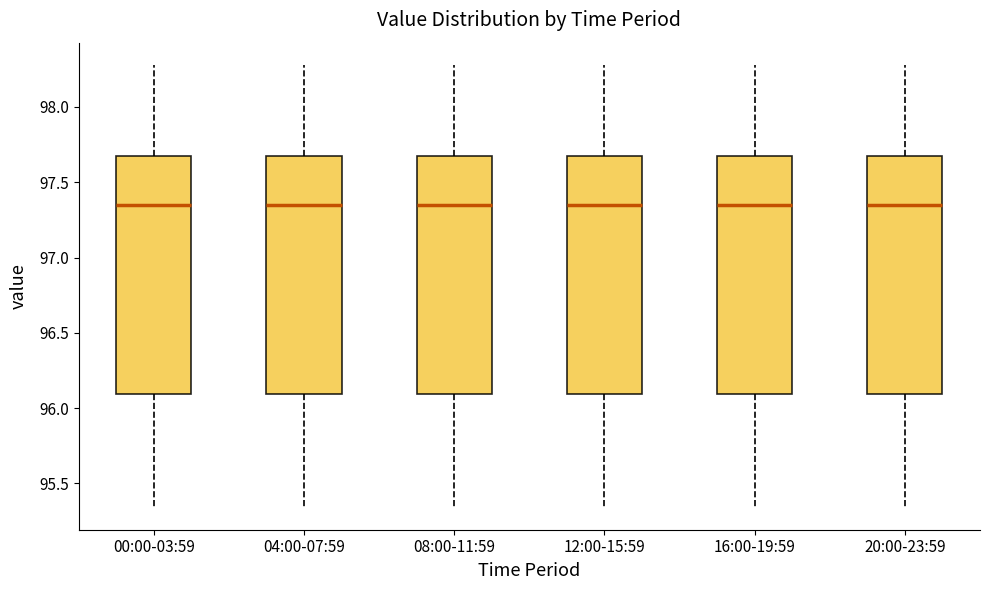

Reading left to right, transcribe this box plot: for each box, give where its median line is, the range the box spans, and where its two whiskers end, as read against the y-axis. The values are not printed on the chart, so give them approximately, as read against the axis.

00:00-03:59: median 97.35, box 96.10 to 97.65, whiskers 95.35 to 98.30
04:00-07:59: median 97.35, box 96.10 to 97.65, whiskers 95.35 to 98.30
08:00-11:59: median 97.35, box 96.10 to 97.65, whiskers 95.35 to 98.30
12:00-15:59: median 97.35, box 96.10 to 97.65, whiskers 95.35 to 98.30
16:00-19:59: median 97.35, box 96.10 to 97.65, whiskers 95.35 to 98.30
20:00-23:59: median 97.35, box 96.10 to 97.65, whiskers 95.35 to 98.30